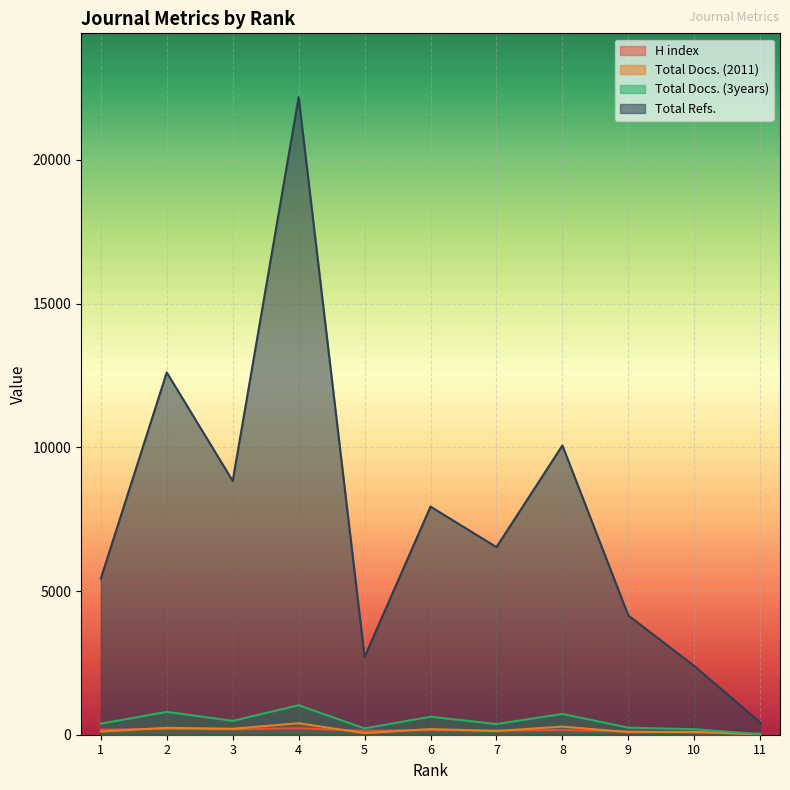

Does the chart display data point markers on the line(s)?

No